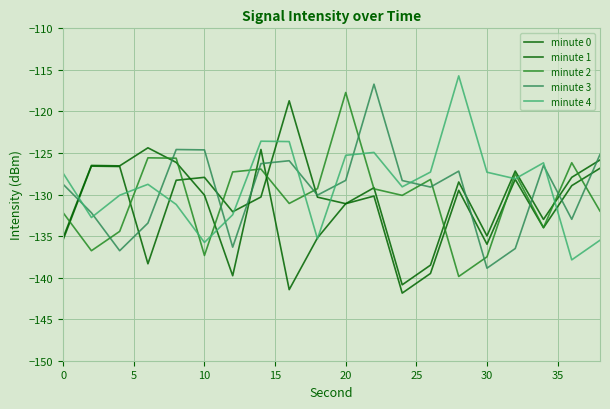

How many lines are shown in the chart?

5